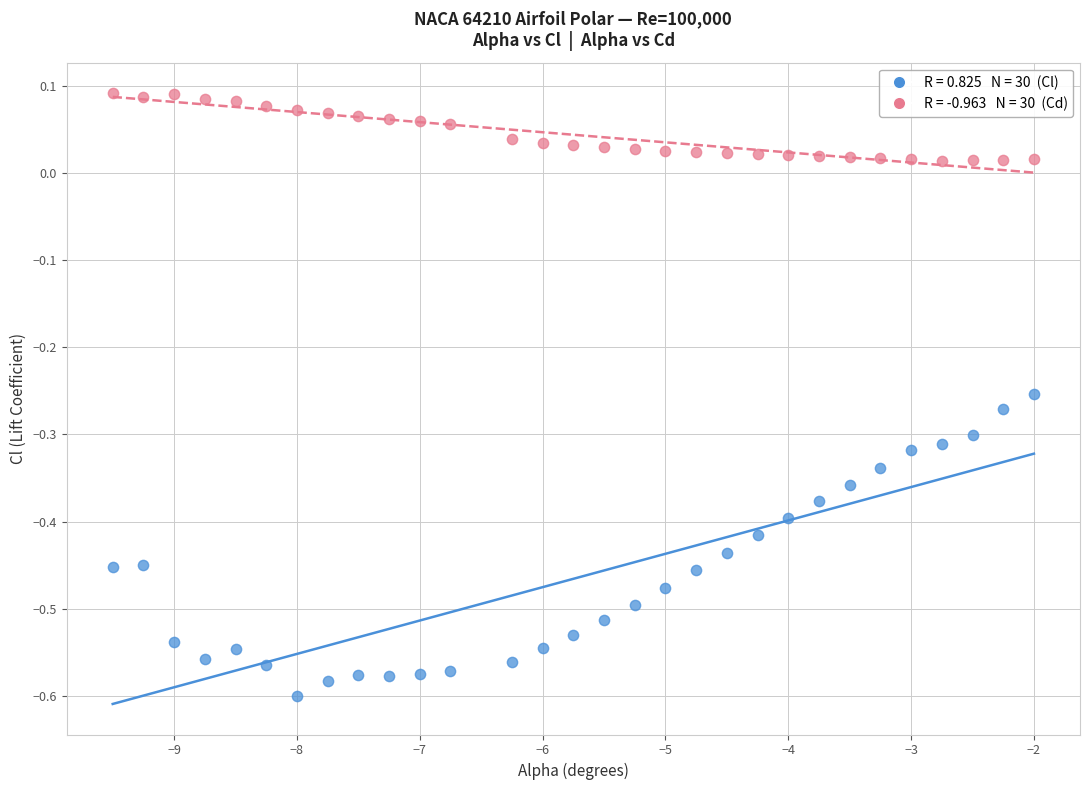

Across all data points, what is the range of X values (max minus min)?

7.5